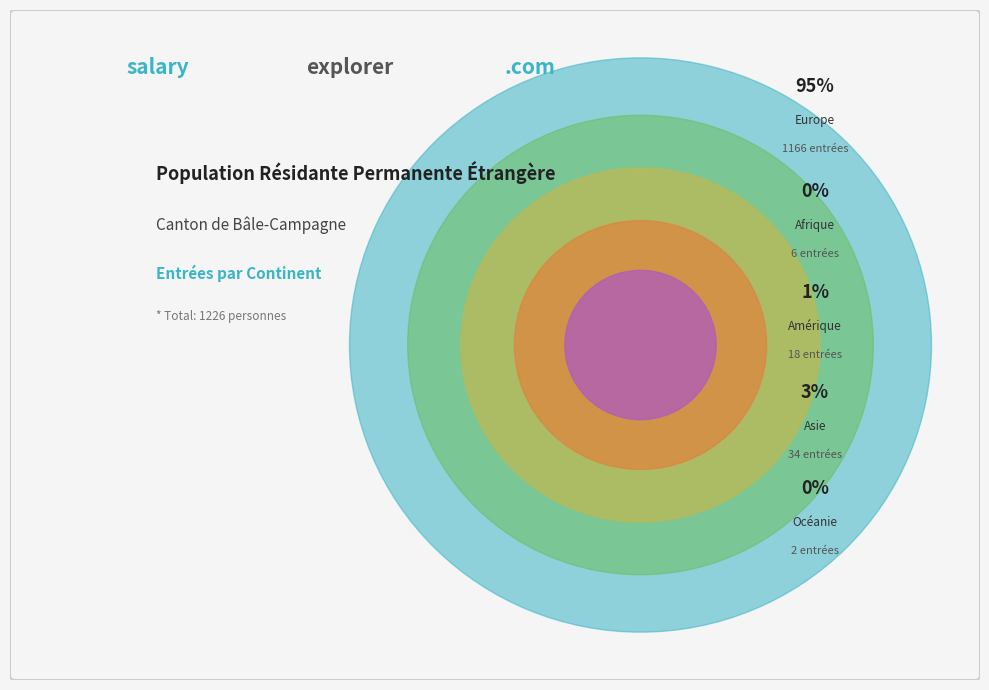

True or false: Asie accounts for 9% of the total.

False